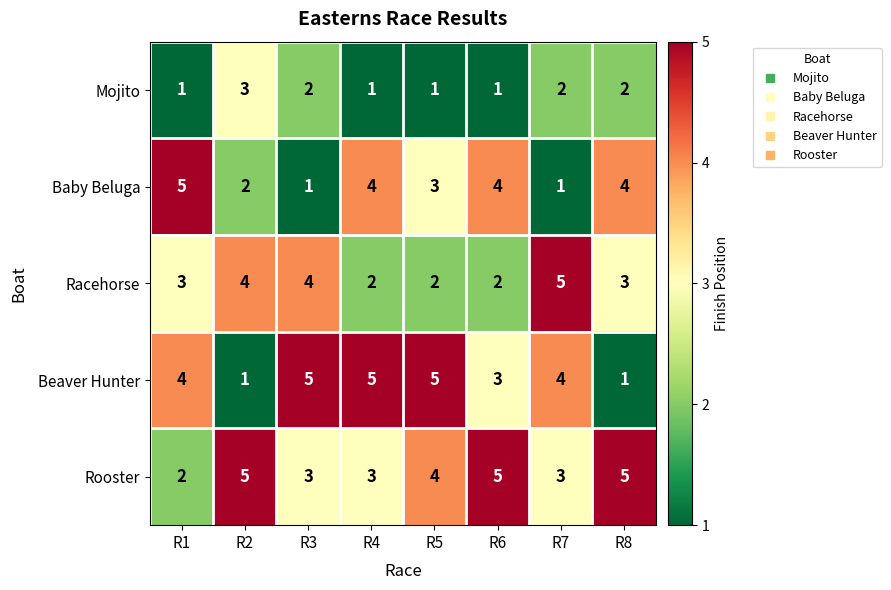

At how many categories does at least one series exceed 2?

8